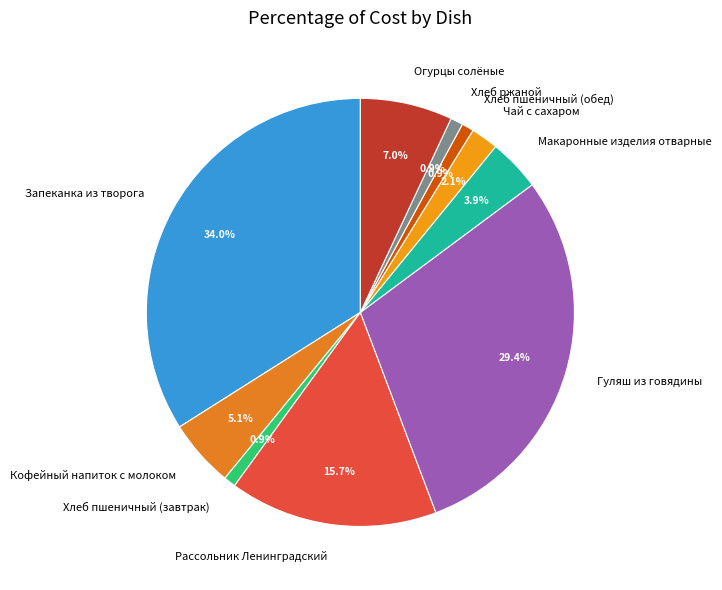

How many slices are in this pie chart?

10